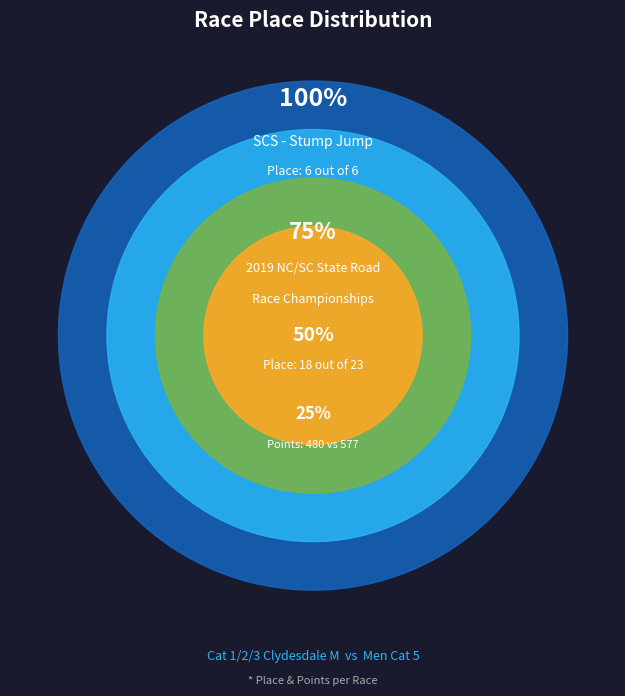

To the nearest percent, what portion does 2019 NC / SC State Road Race Championships represent?

75%